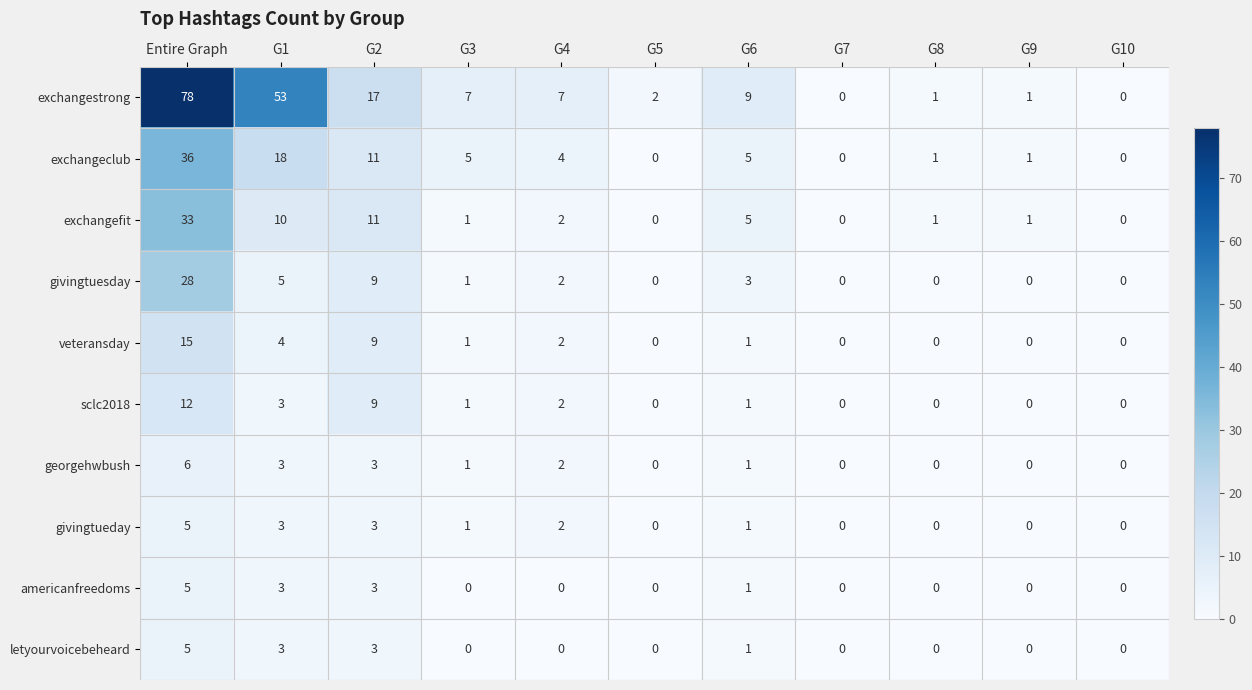

What is the total value across all series at G4?

23